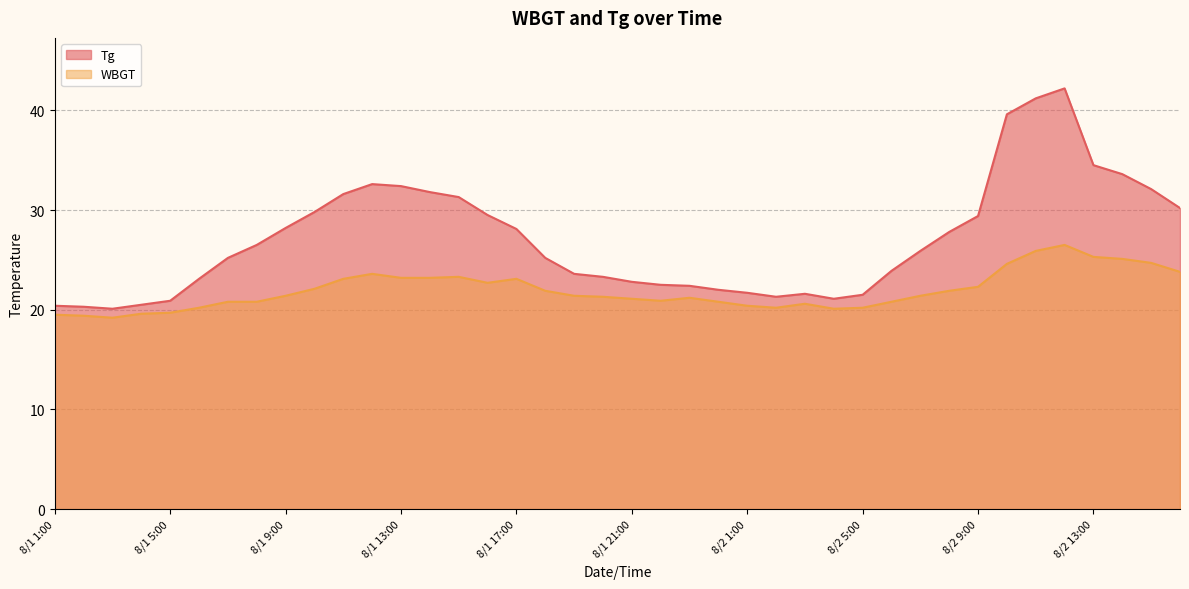

True or false: WBGT and Tg cross at least once.

False